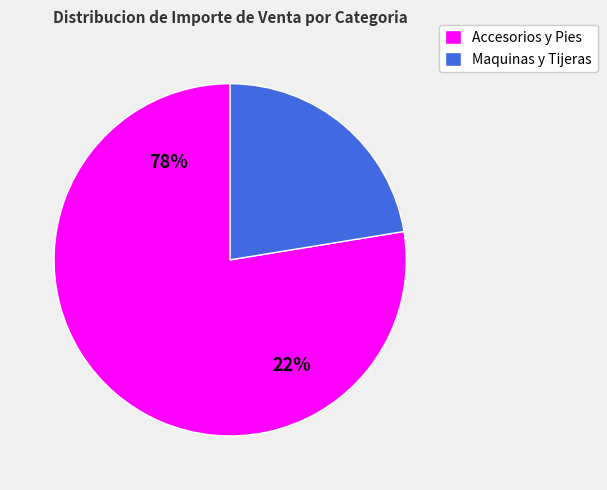

True or false: FORMADOR DE BIES DE 1/4 6MM accounts for 9% of the total.

False